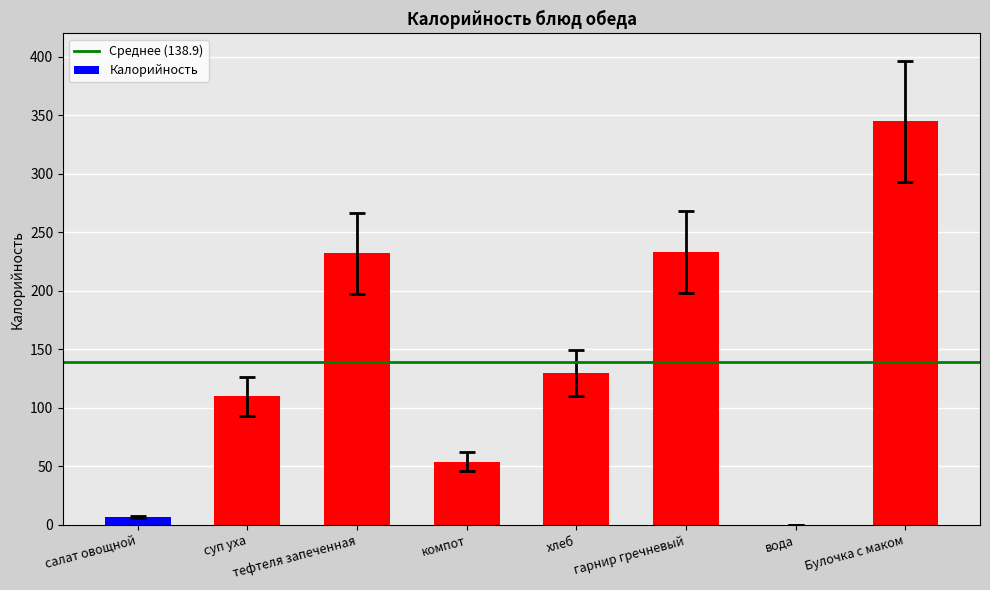

Which has a higher value, вода or гарнир гречневый?

гарнир гречневый